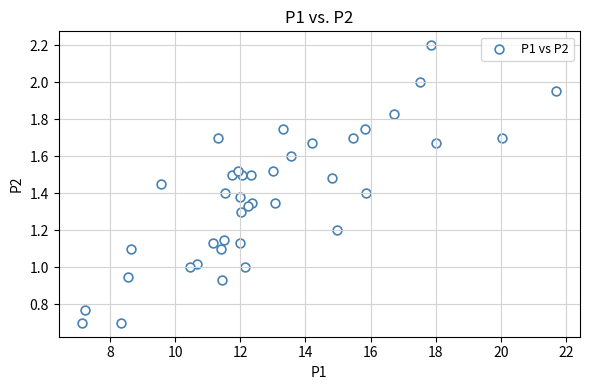

What is the range of X values (max minus min)?

14.5